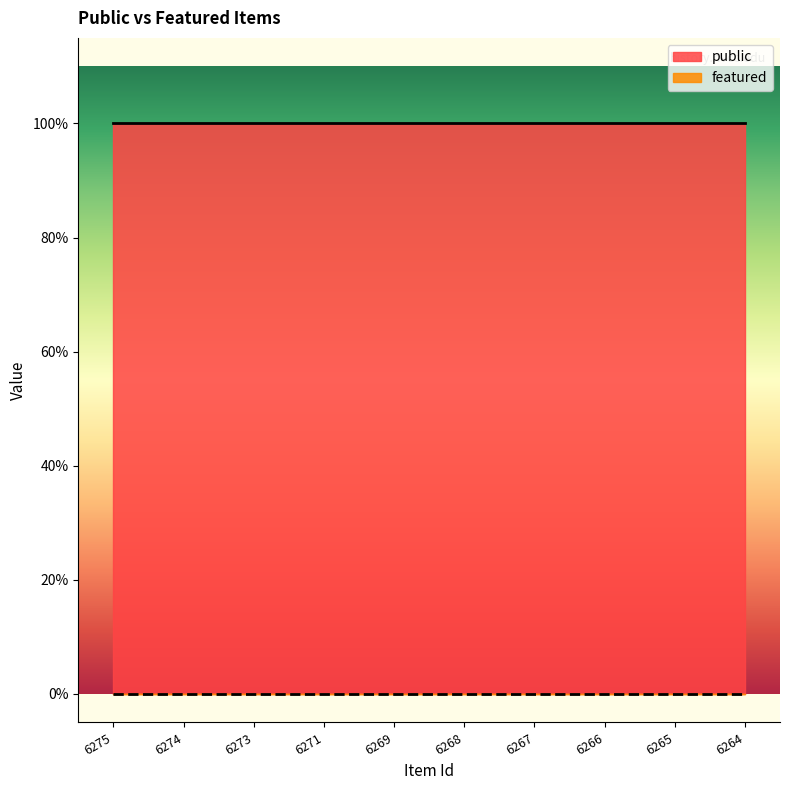

The value of public at 6265 is 1. True or false?

True